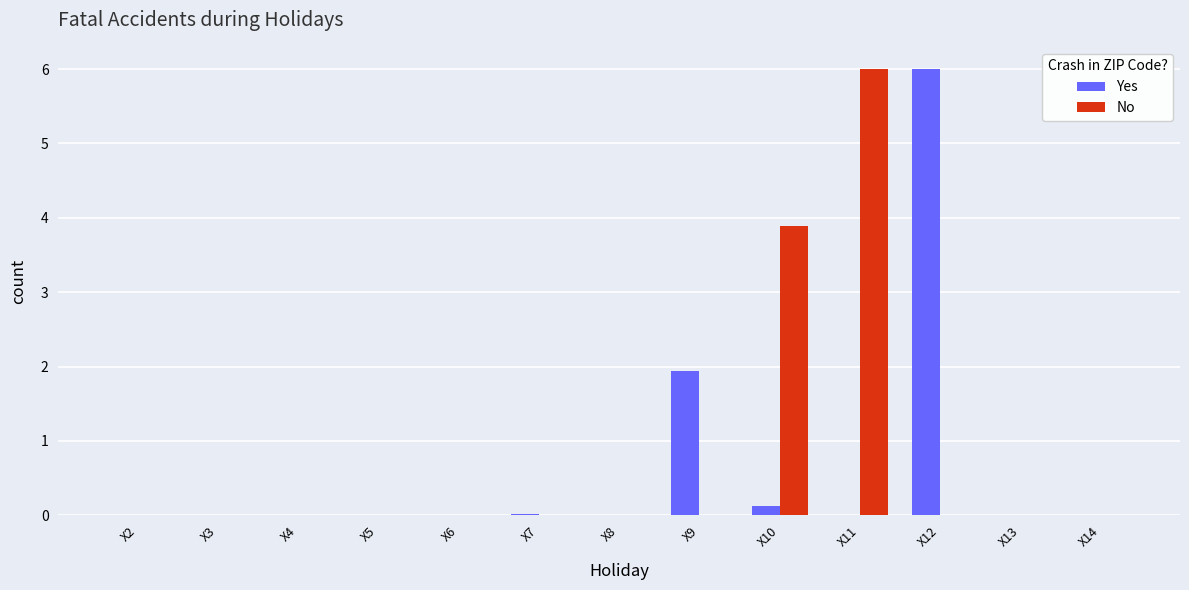

Which category has the highest value in the Yes series?

X12